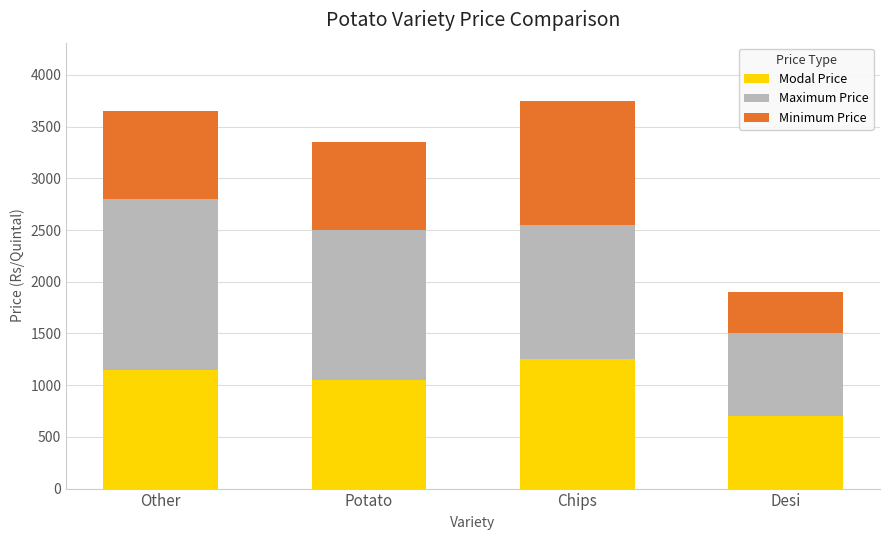

What value does the Modal Price series have at Potato, to the nearest 50?

1050